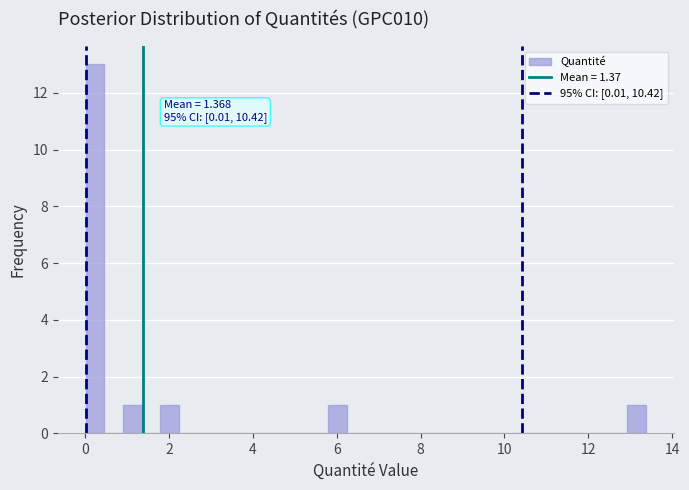

Read against the x-axis, roughly where is the centre of the tallest bar?

0.2